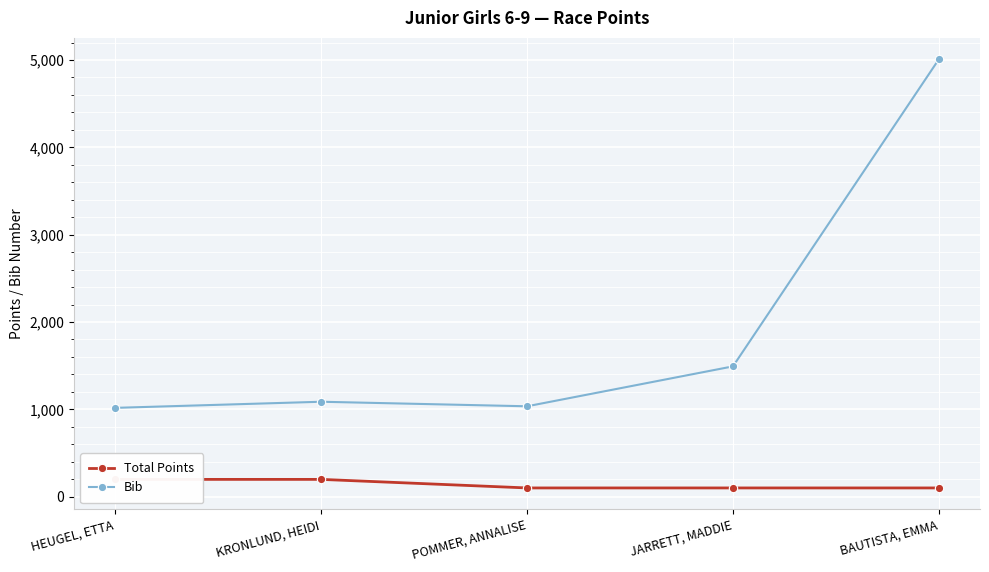

In Bib, how many points are higher than both neighbors (excluding endpoints)?

1